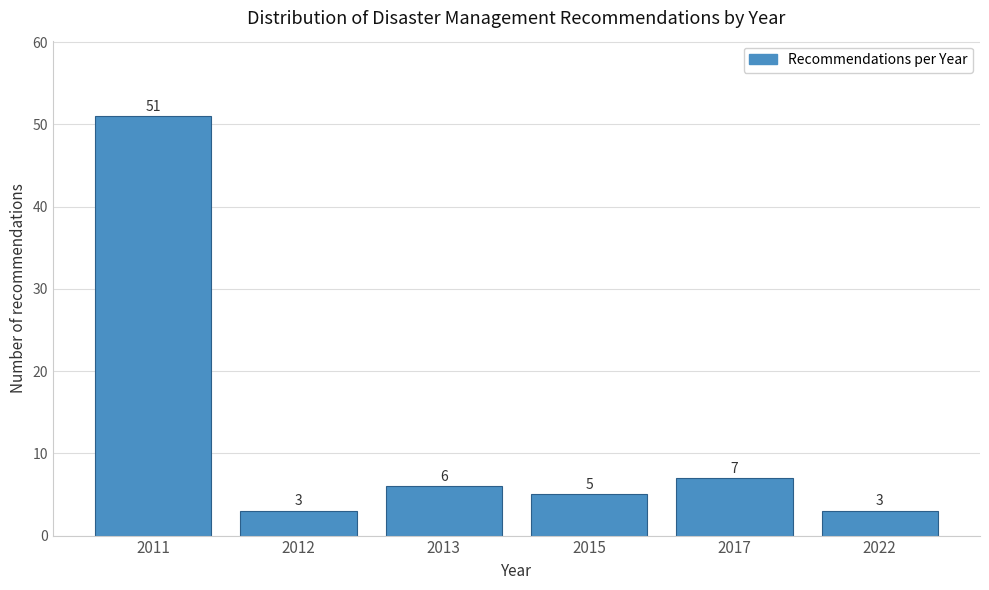

Reading left to right, transcribe all the data shown in this chart.

2011=51	2012=3	2013=6	2015=5	2017=7	2022=3